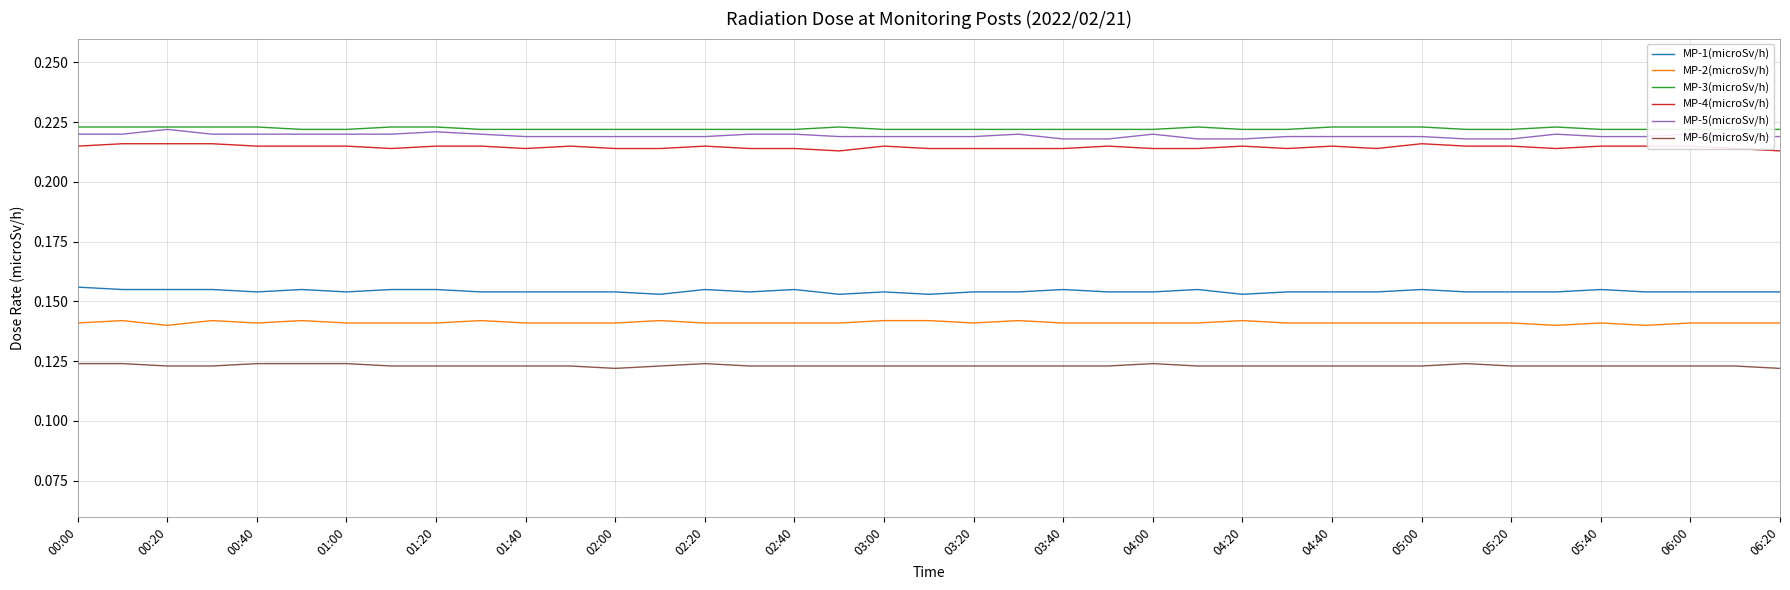

True or false: MP-1(microSv/h) has a value of 0.1 at 00:20.

False